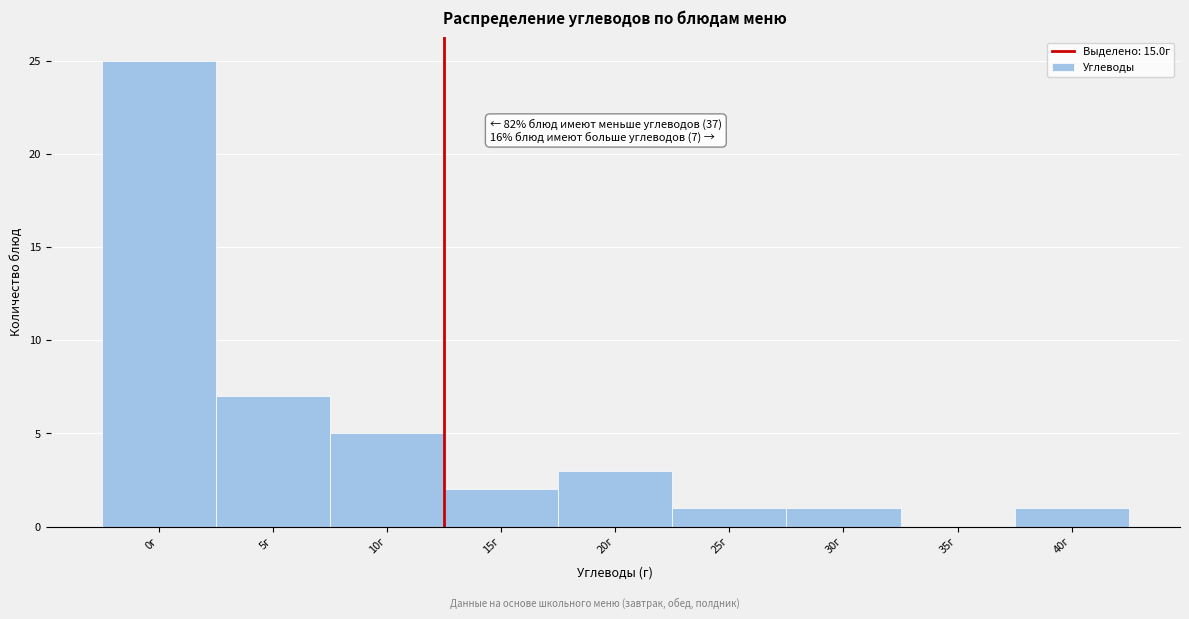

Reading left to right, list all the values displayed in this chart.

0г=25	5г=7	10г=5	15г=2	20г=3	25г=1	30г=1	35г=0	40г=1